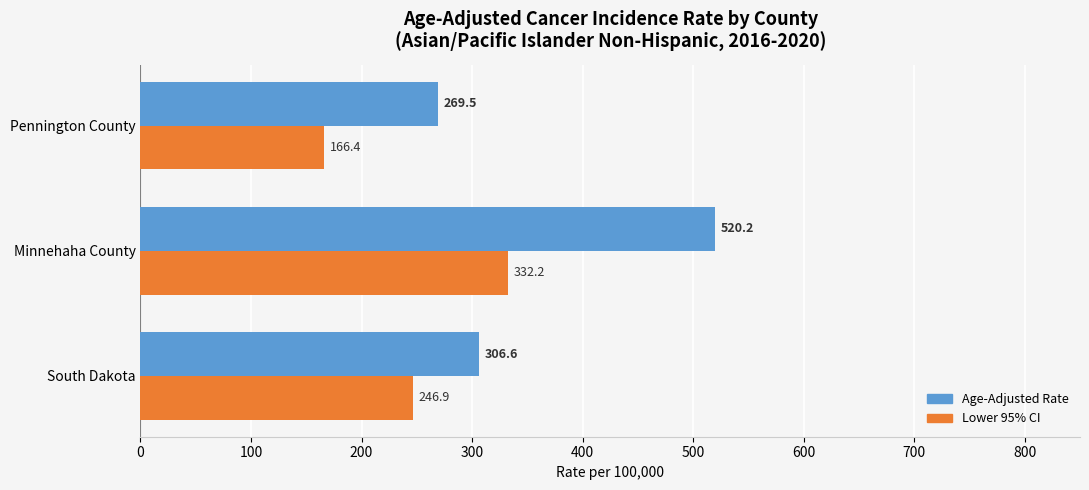

How many values in the Age-Adjusted Rate series are below 306?

1